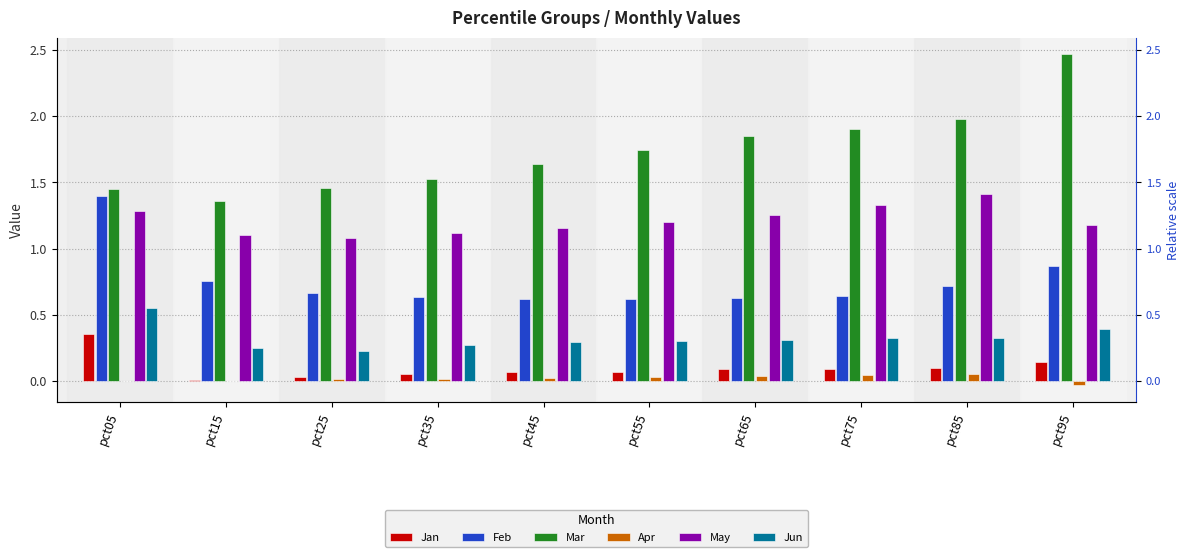

Are the bars grouped side by side (vs. stacked)?

Yes